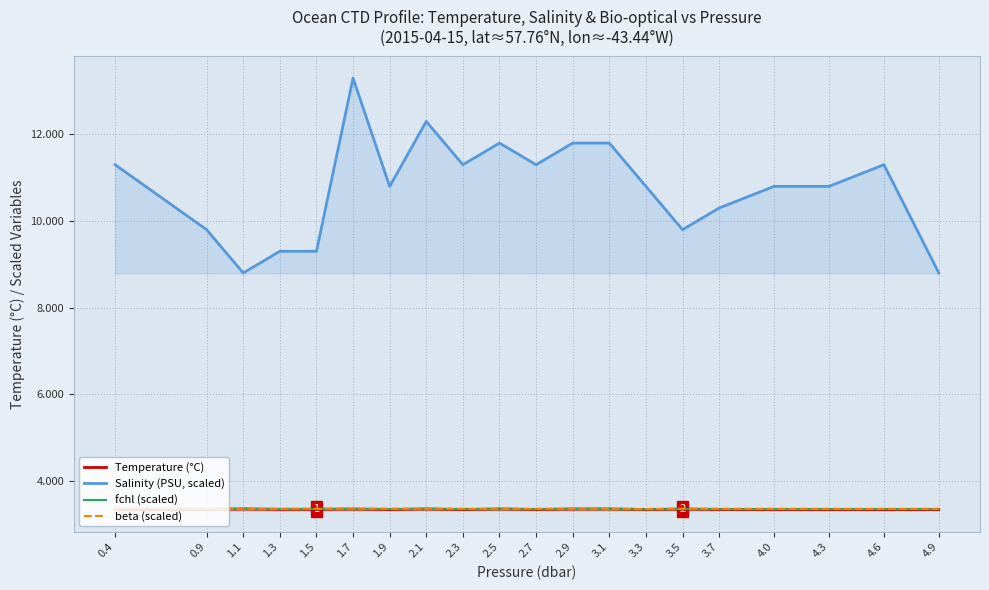

What is the spread (max minus min) of values at 3.7?

7.0